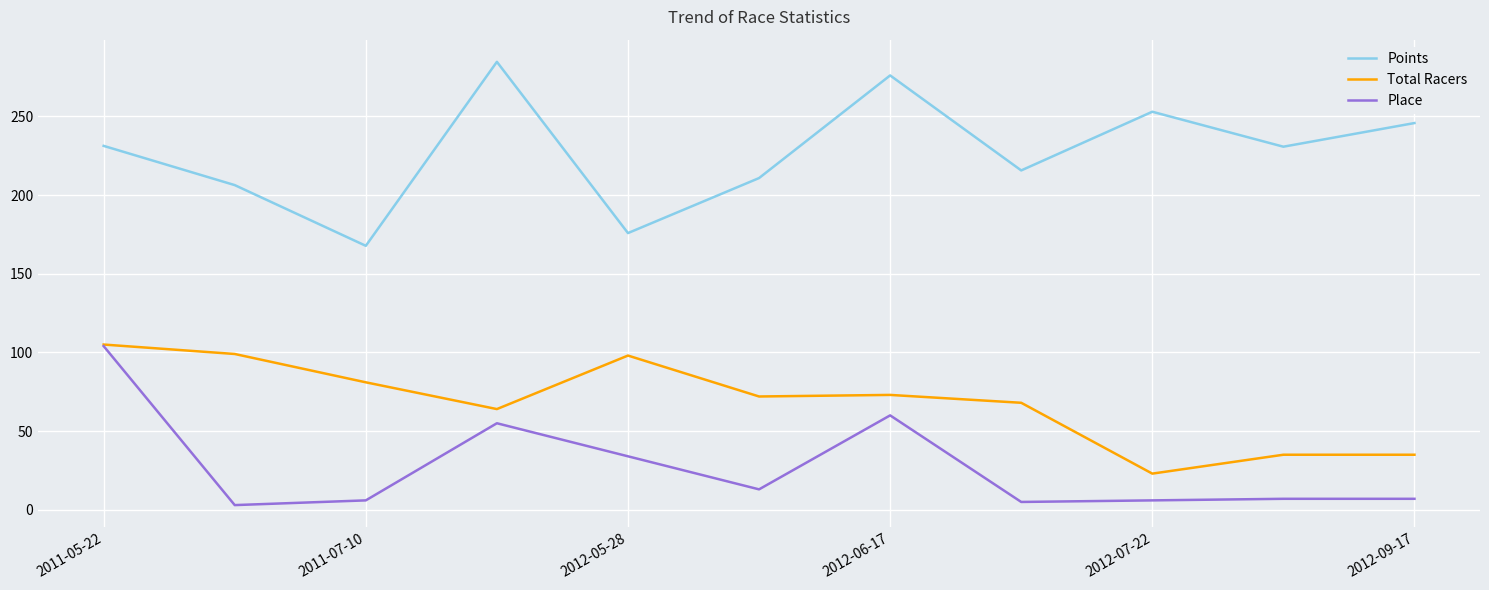

Does the chart have visible grid lines?

Yes